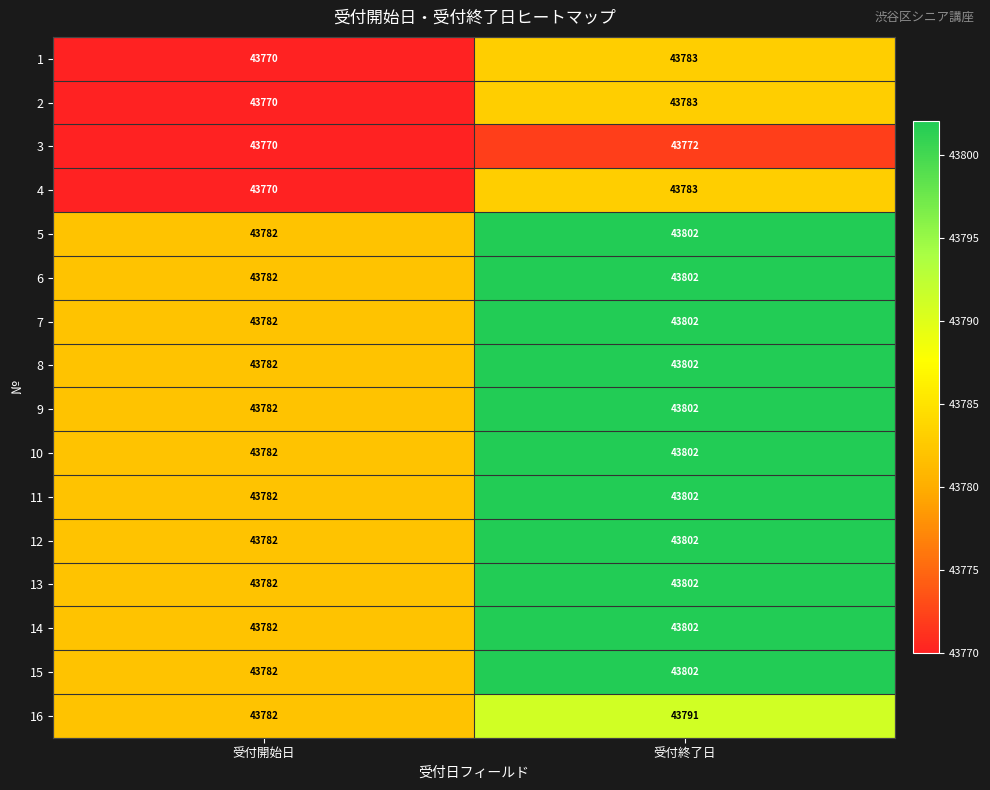

The 15 series shows 43802 at 受付終了日. True or false?

True